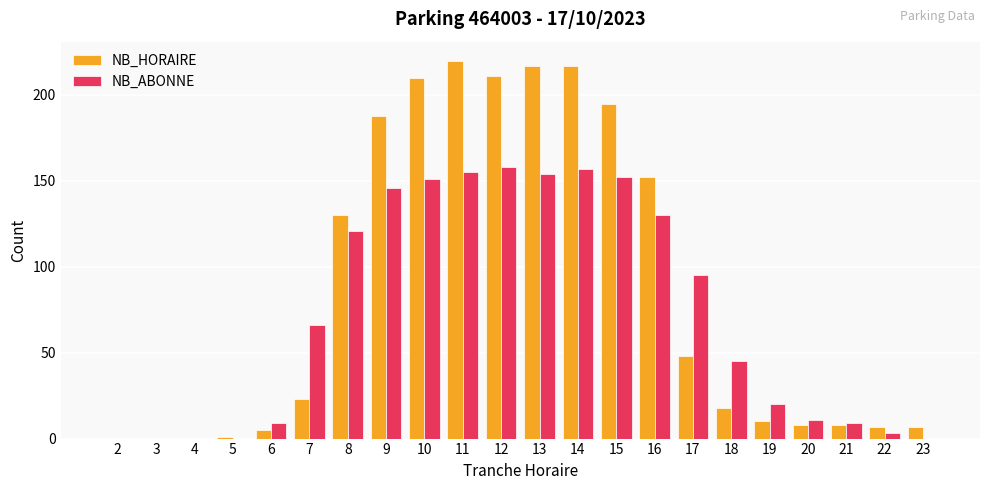

The value of NB_HORAIRE at 23 is 7. True or false?

True